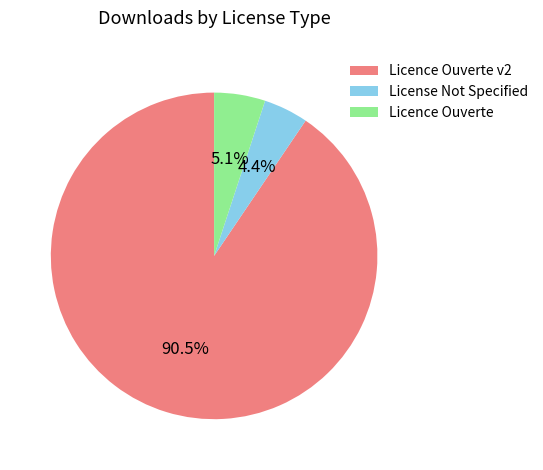

Is there a majority slice in this chart?

Yes